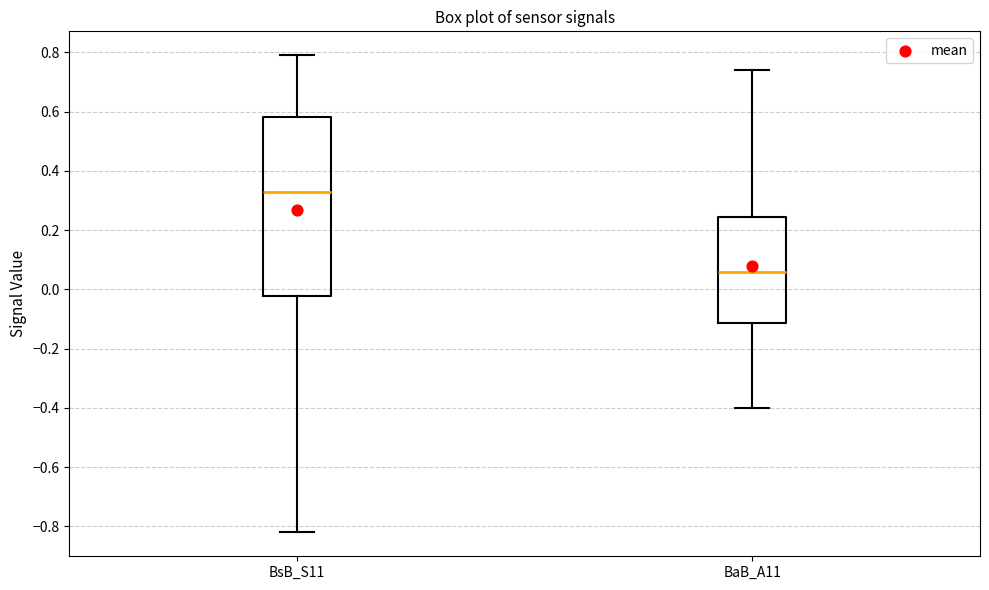

Which box is the tallest, from its lower edge to its upper edge?

BsB_S11